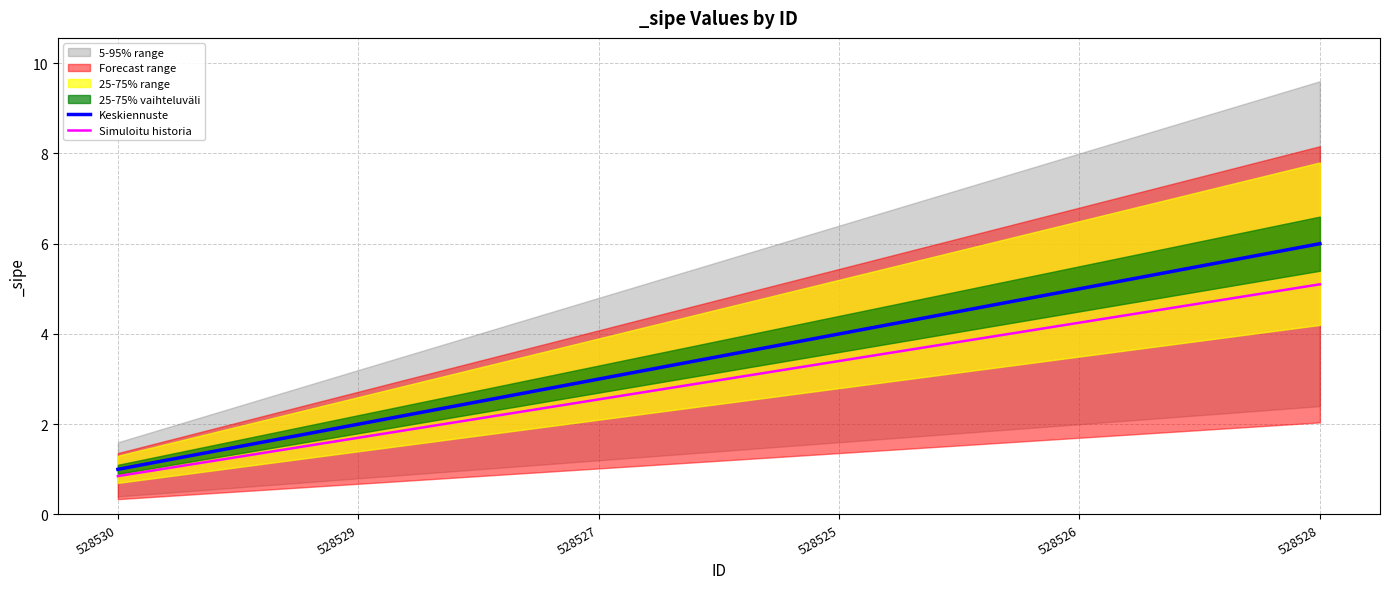

What is the sum of all Simuloitu historia values?

17.8